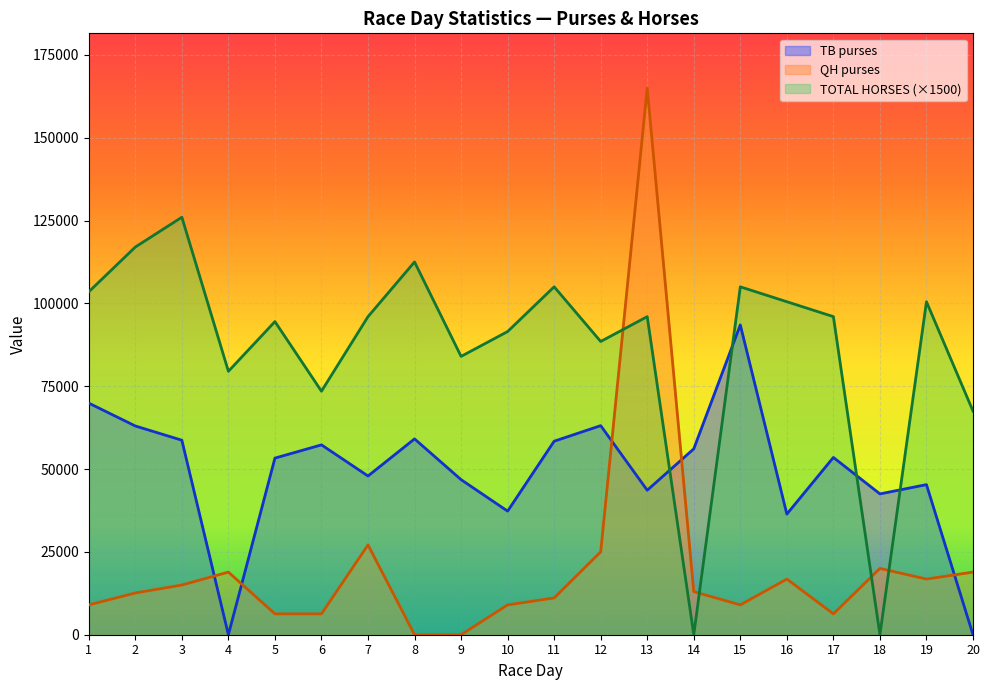

What is the average value of the QH purses series?

20305